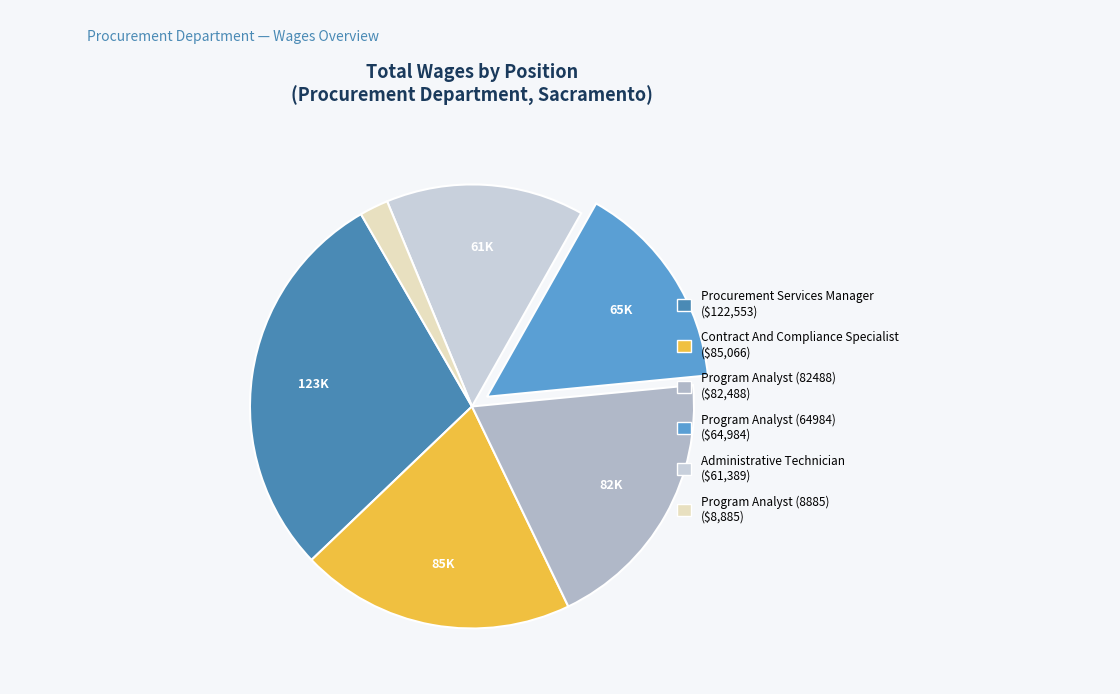

Rank the categories by value from highest to lowest.

Procurement Services Manager, Contract And Compliance Specialist, Program Analyst (82488), Program Analyst (64984), Administrative Technician, Program Analyst (8885)